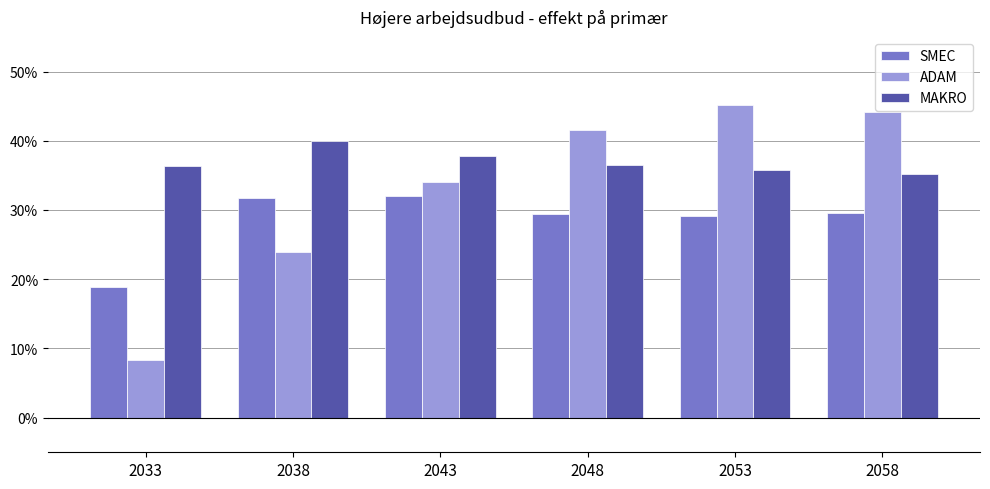

What are all the series names shown in the legend?

SMEC, ADAM, MAKRO